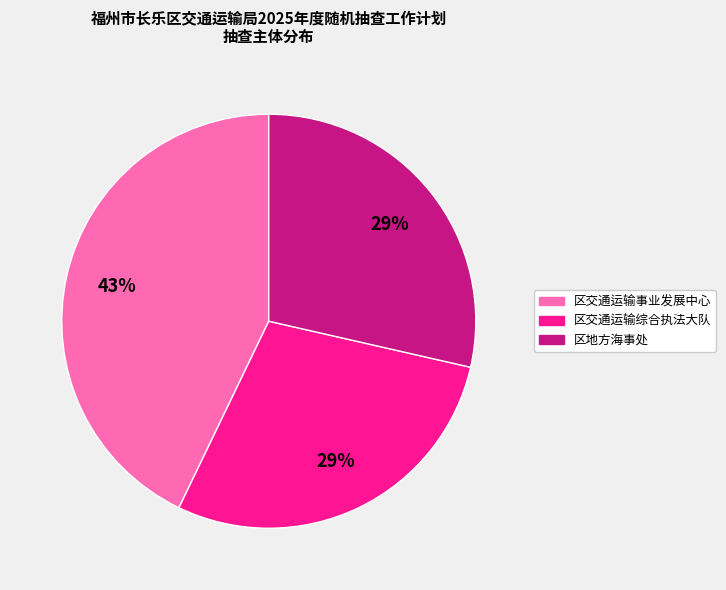

What is the largest slice in the pie chart?

区交通运输事业发展中心